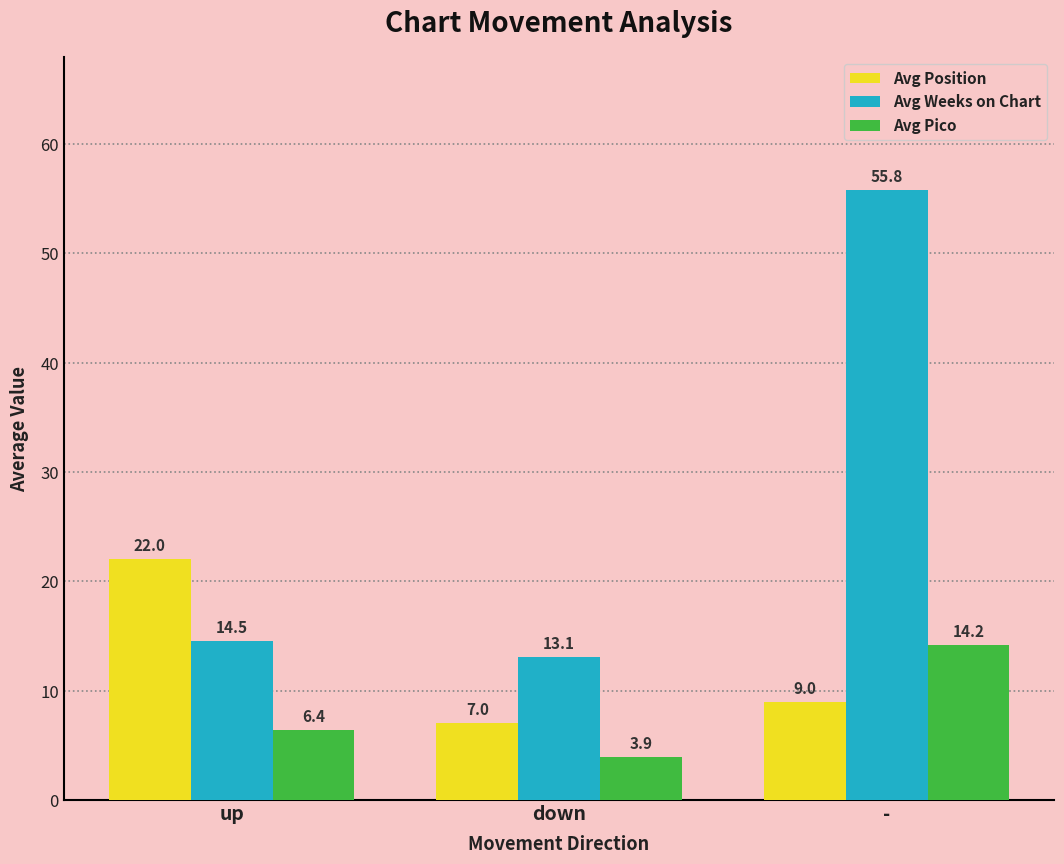

What are all the series names shown in the legend?

Avg Position, Avg Weeks on Chart, Avg Pico